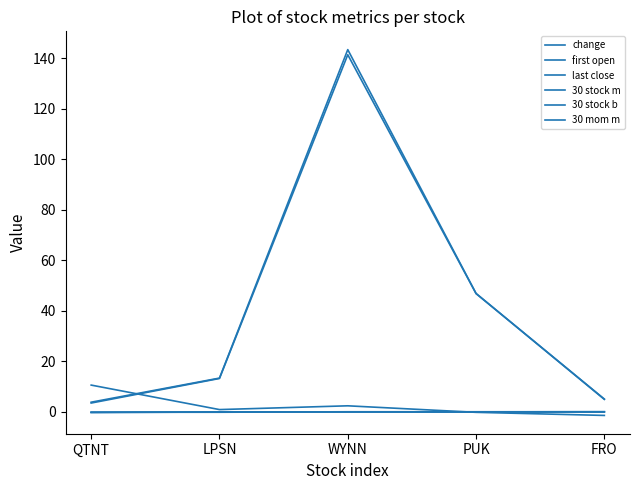

What is the difference between the change values at WYNN and LPSN?

1.5